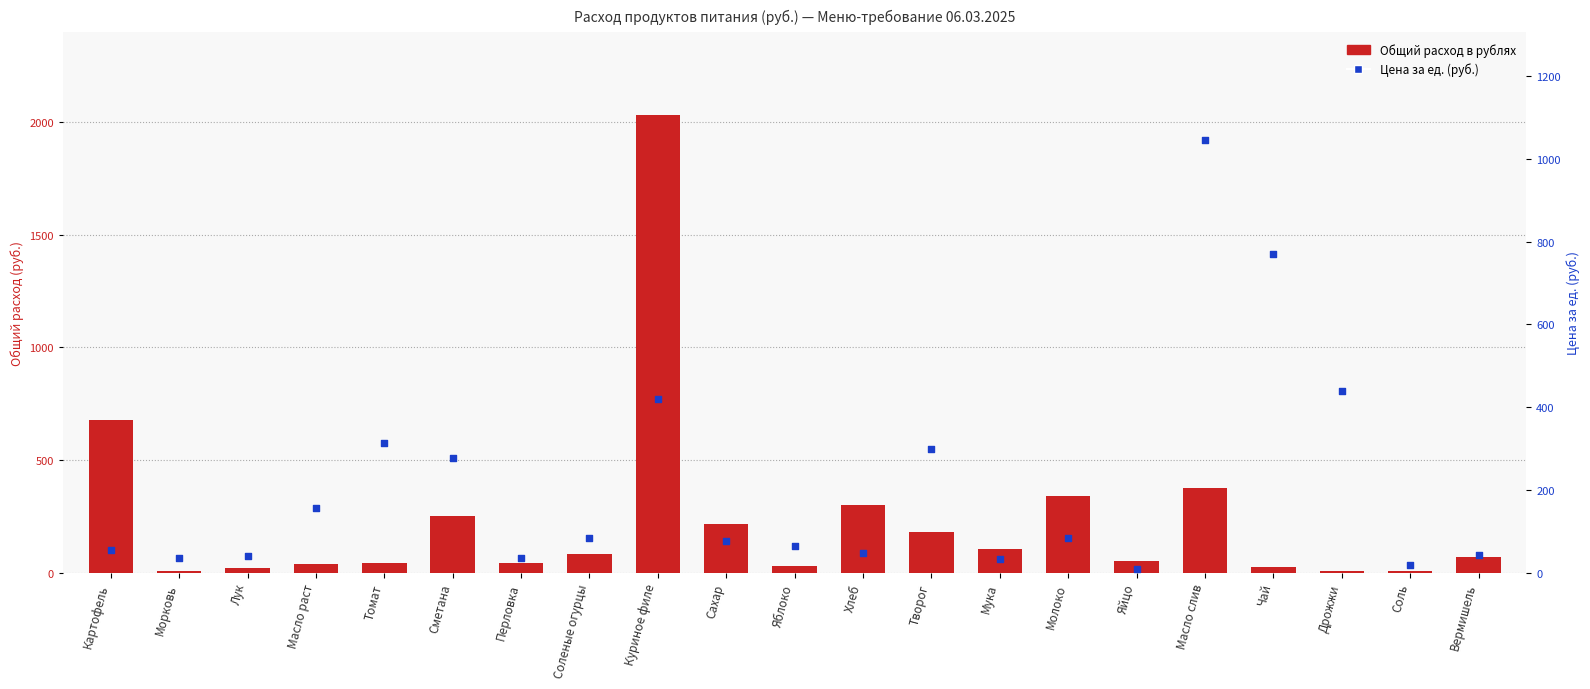

Which series has the largest Y range (max minus min)?

Общий расход в рублях